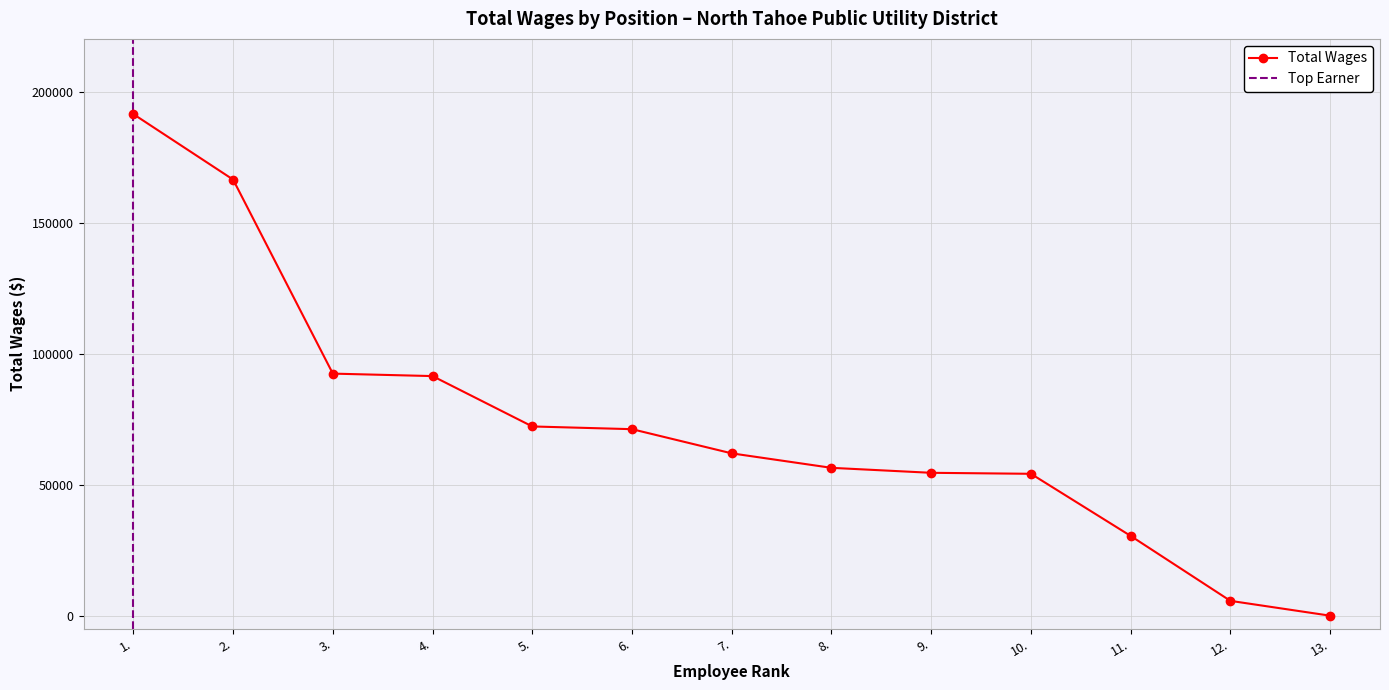

Which has a higher value, 10. or 1.?

1.